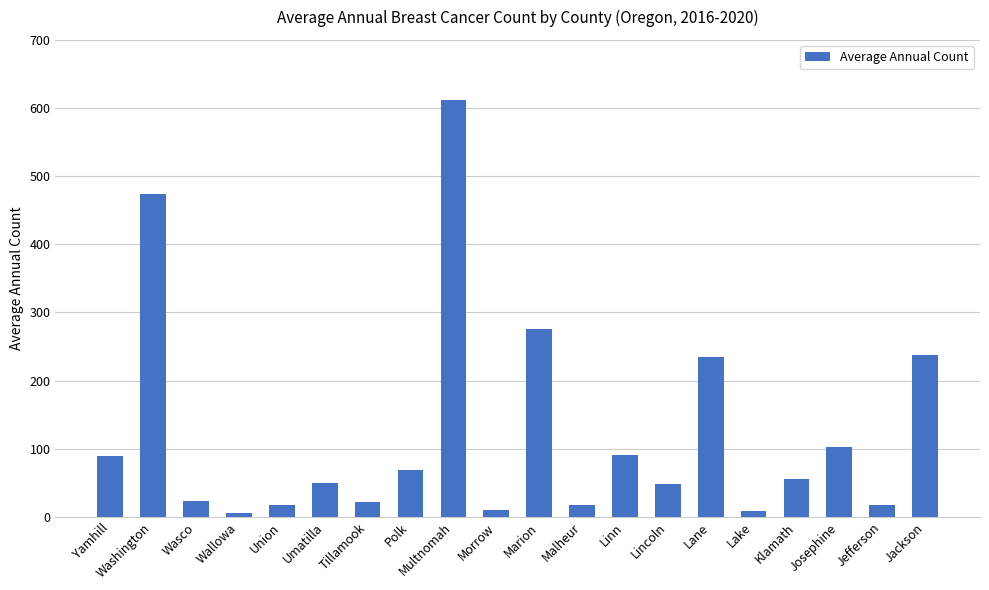

Where is the data nearest to the value 309?

Marion